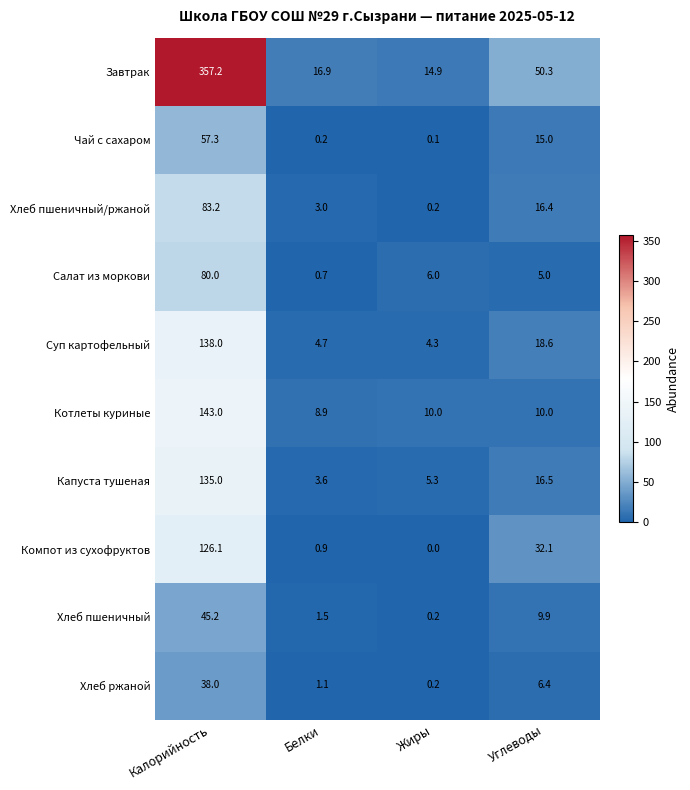

At which label does Хлеб ржаной first exceed 6?

Калорийность